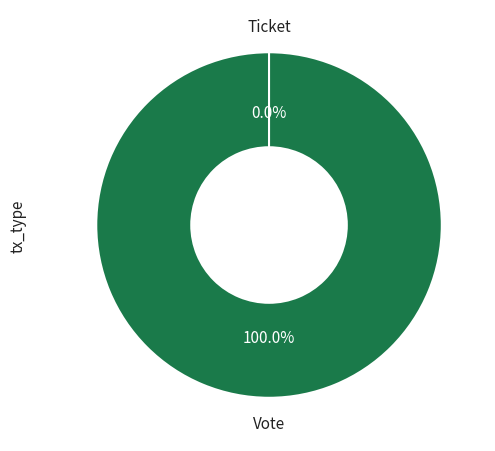

Combined, what portion of the pie is Ticket and Vote?

100.0%